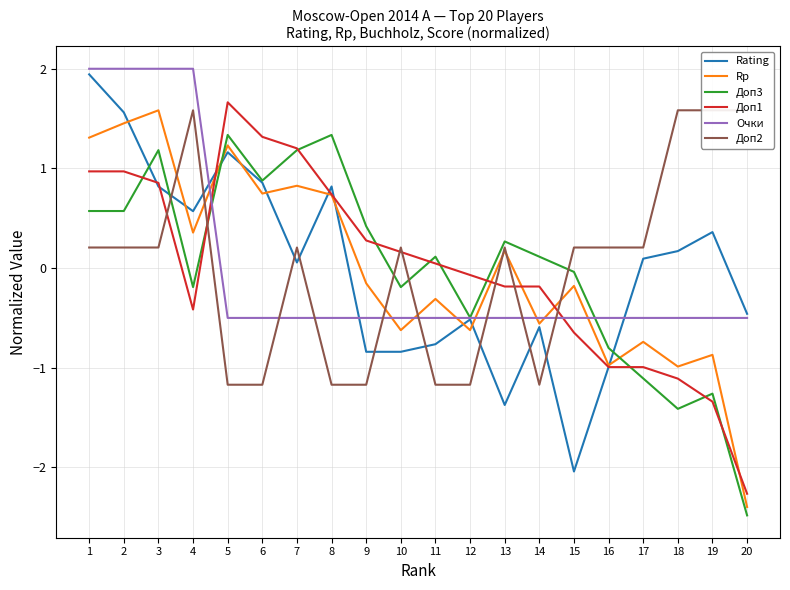

How many intersections are there between Rating and Очки?

3